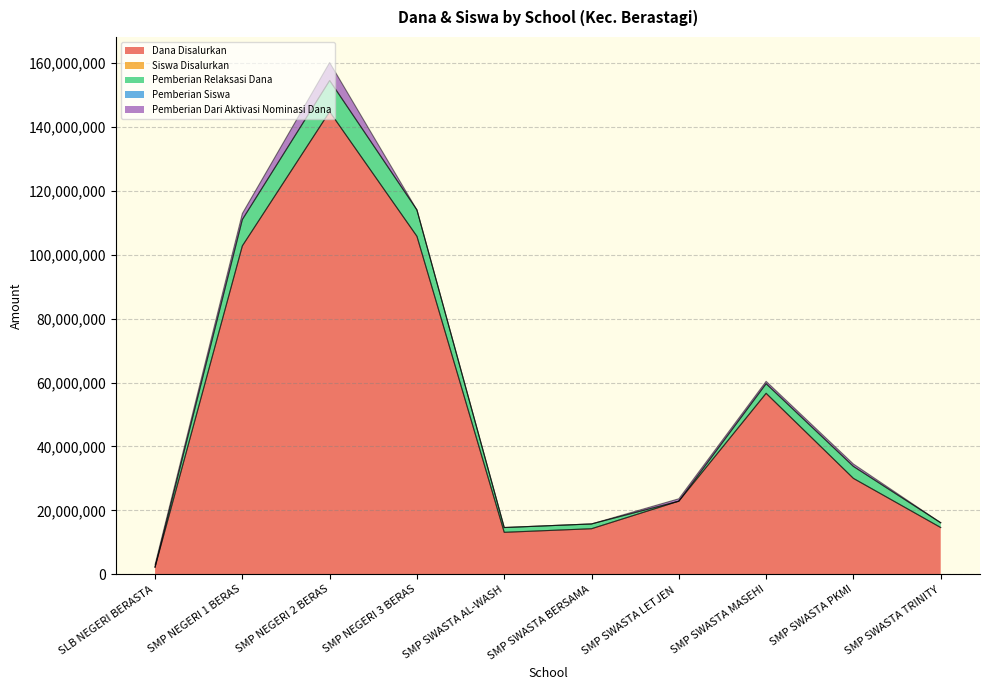

Which category has the highest value in the Dana Disalurkan series?

SMP NEGERI 2 BERAS